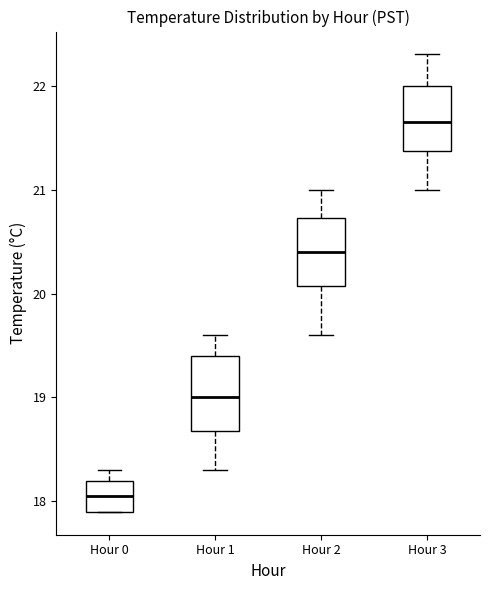

Reading left to right, read every box against the y-axis: the position of its median line, the range the box covers, and the ends of its whiskers. The values are not printed on the chart, so give them approximately, as read against the axis.

Hour 0: median 18.1, box 17.9 to 18.2, whiskers 17.9 to 18.3
Hour 1: median 19.0, box 18.7 to 19.4, whiskers 18.3 to 19.6
Hour 2: median 20.4, box 20.1 to 20.7, whiskers 19.6 to 21.0
Hour 3: median 21.7, box 21.4 to 22.0, whiskers 21.0 to 22.3